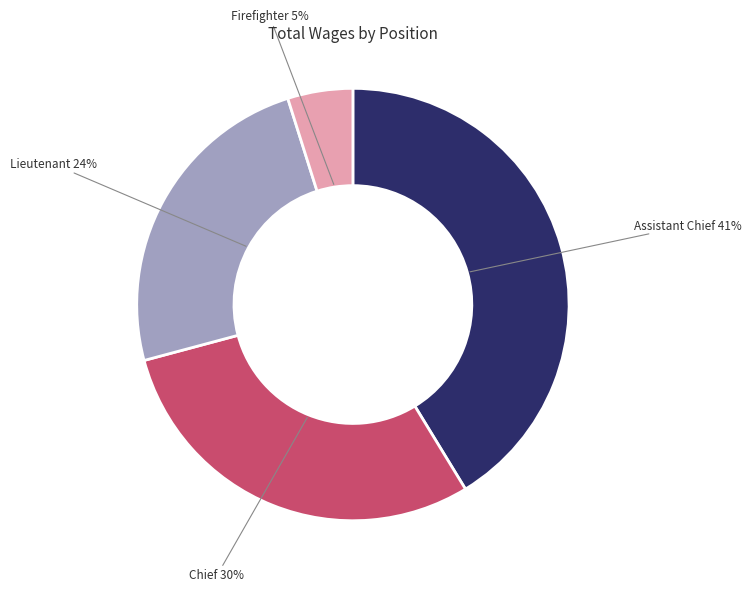

Is there any slice that represents more than half of the pie?

No